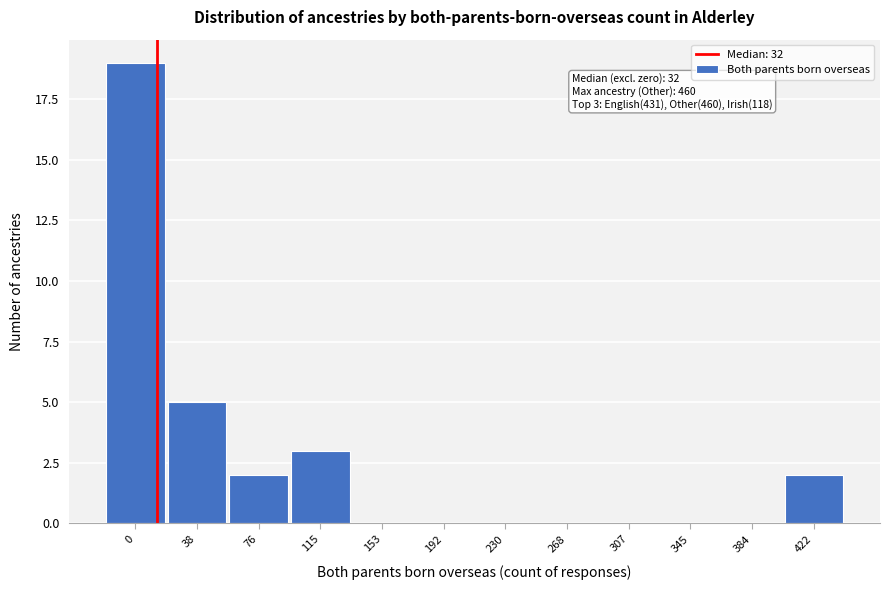

Reading left to right, extract all data points from this chart.

0=19	38=5	76=2	115=3	153=0	192=0	230=0	268=0	307=0	345=0	384=0	422=2